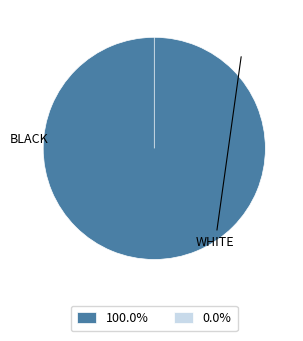

Is the sum of WHITE and BLACK greater than half?

Yes